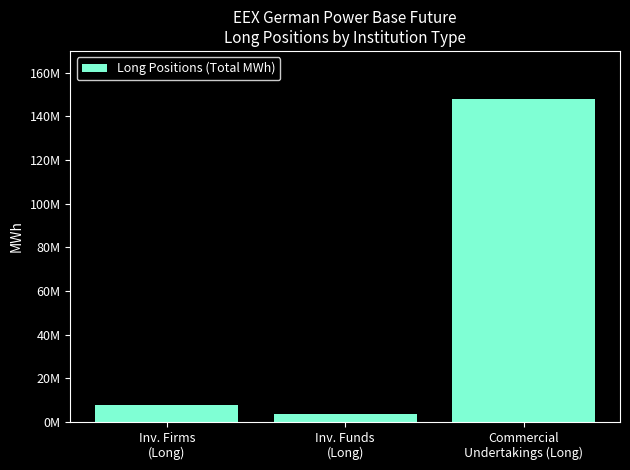

Are the bars horizontal?

No